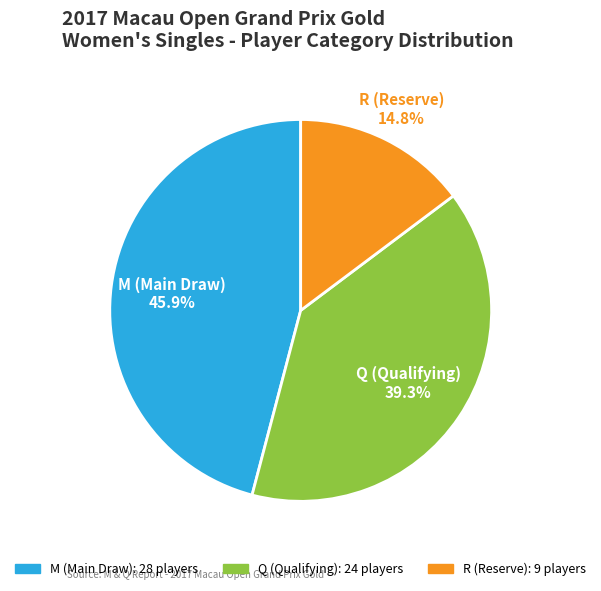

To the nearest percent, what is the combined percentage of Q (Qualifying) and M (Main Draw)?

85%